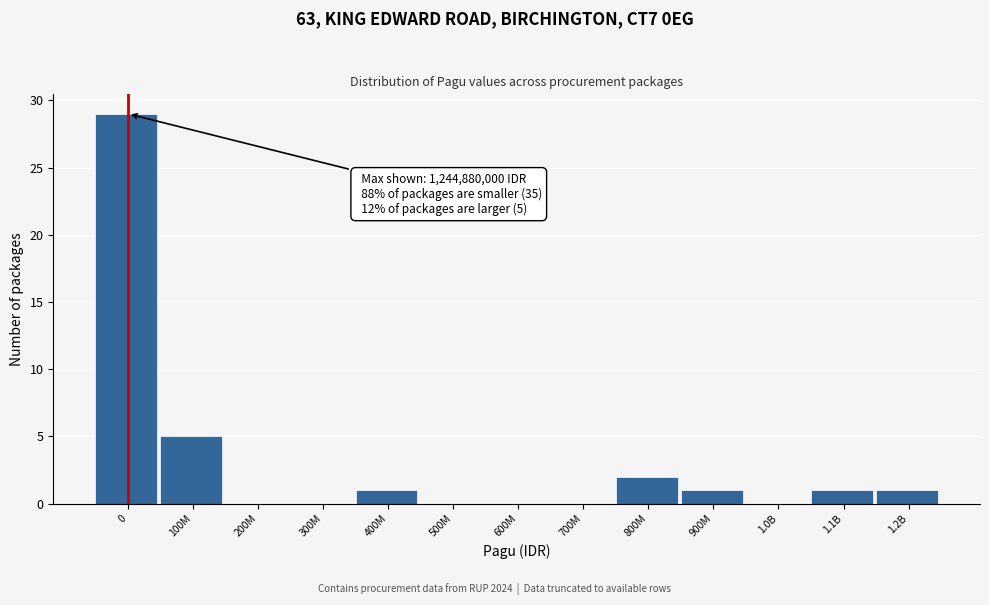

Reading left to right, list all the values displayed in this chart.

0=29	100M=5	200M=0	300M=0	400M=1	500M=0	600M=0	700M=0	800M=2	900M=1	1.0B=0	1.1B=1	1.2B=1